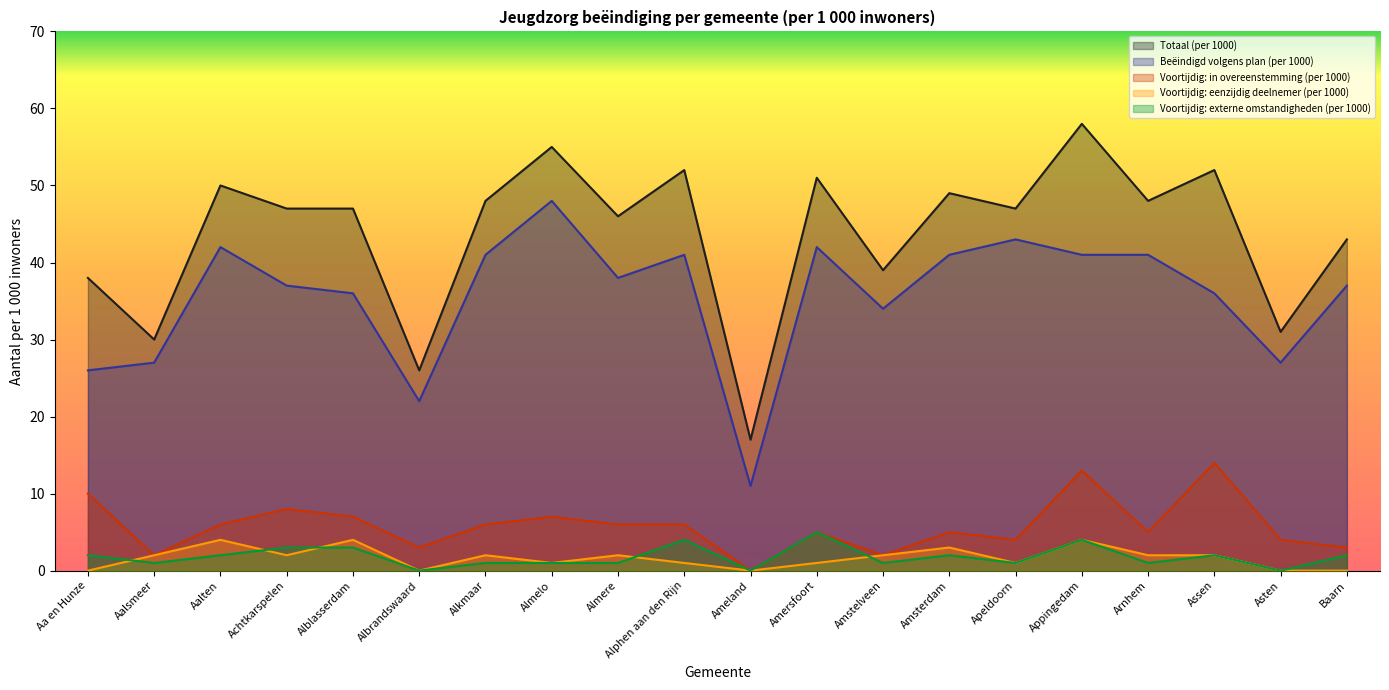

At which category does Voortijdig: in overeenstemming (per 1000) reach its first local peak?

Achtkarspelen